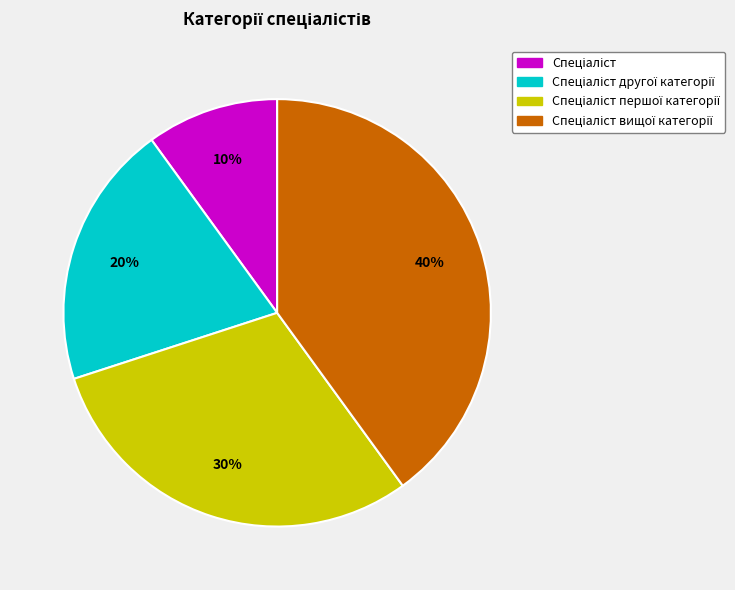

To the nearest percent, what is the average slice percentage?

25%